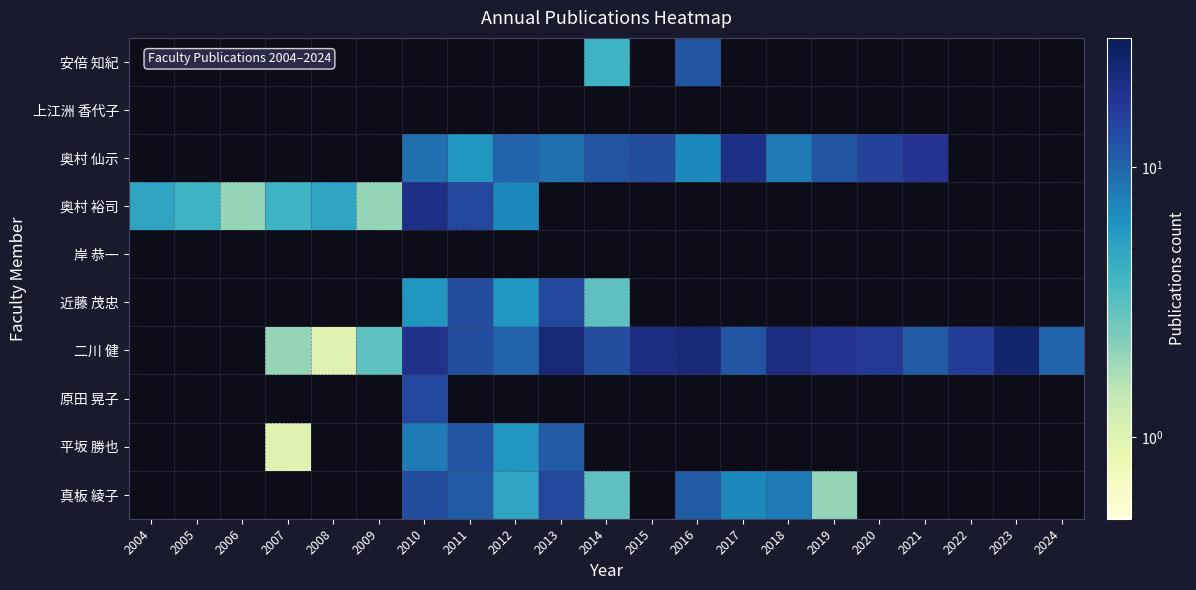

How many series are shown in this chart?

10